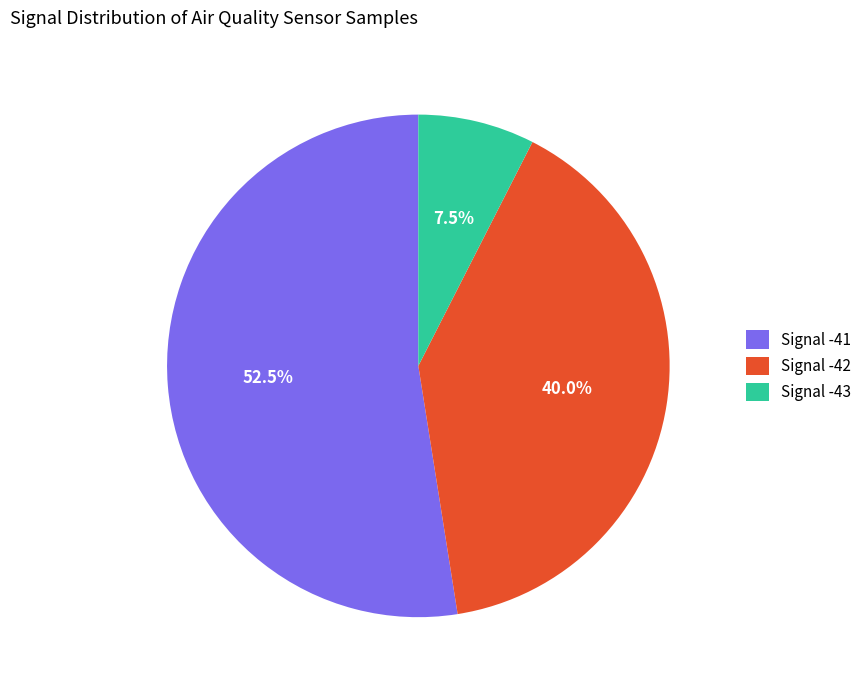

How many slices are in this pie chart?

3